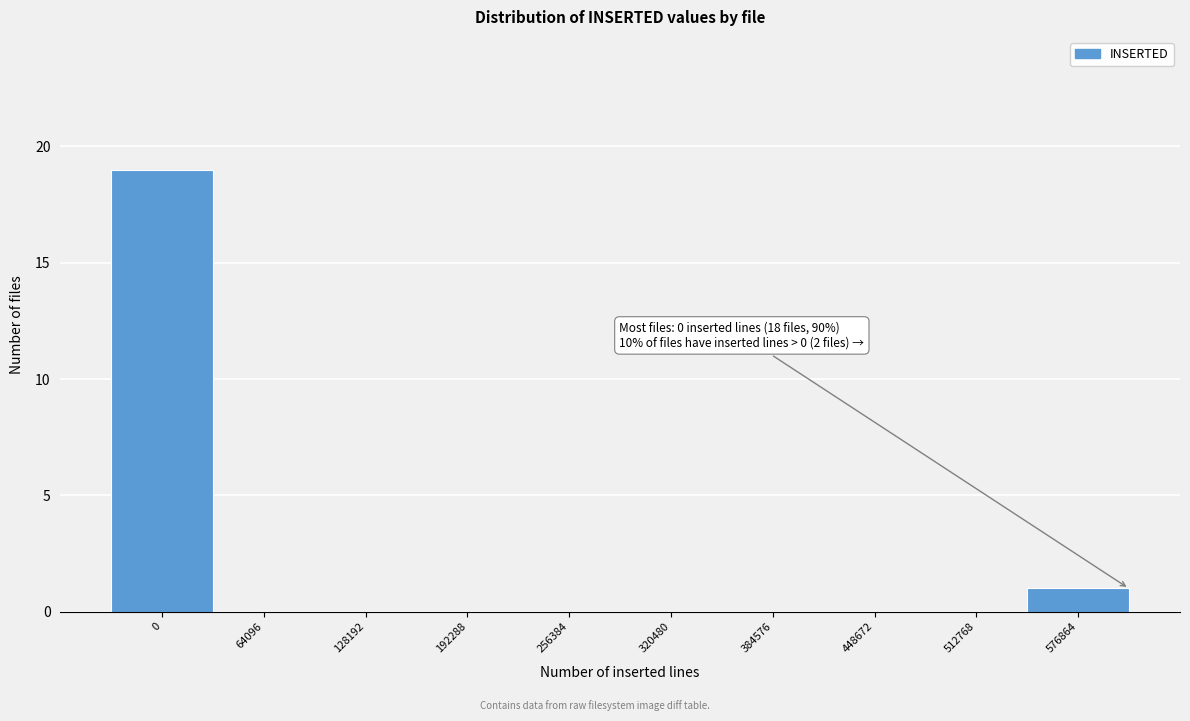

Reading left to right, transcribe all the data shown in this chart.

0=19	64096=0	128192=0	192288=0	256384=0	320480=0	384576=0	448672=0	512768=0	576864=1